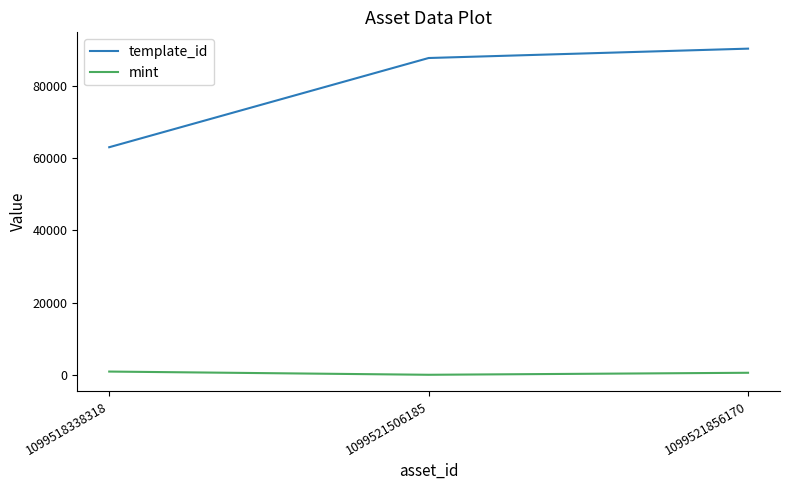

Which series has the largest total across all categories?

template_id